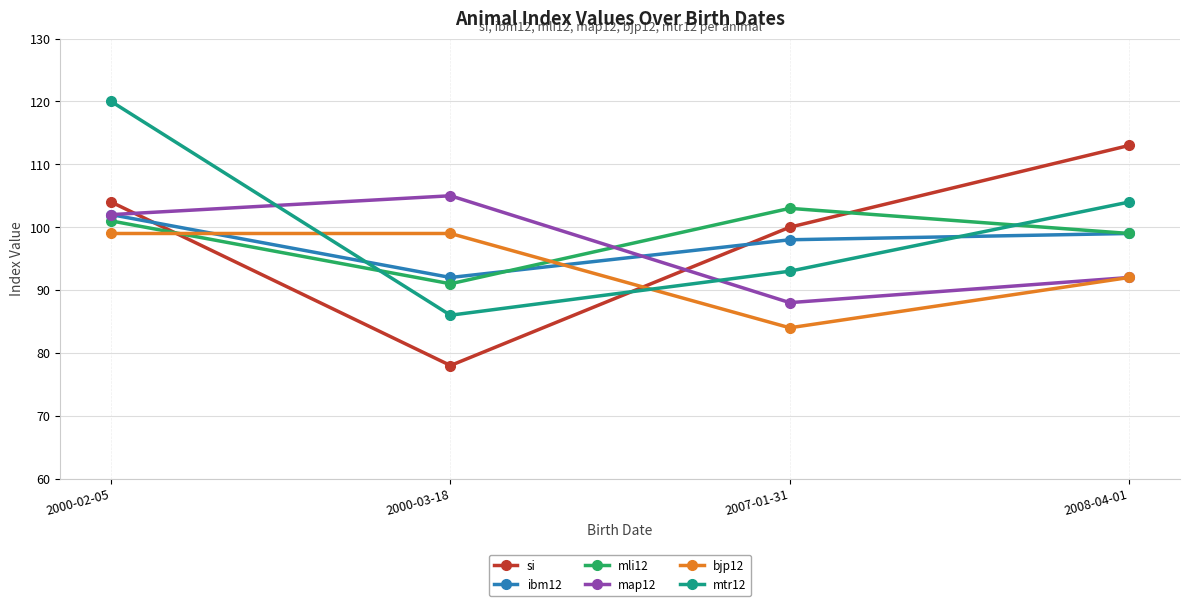

Which category has the highest value across all series?

2000-02-05